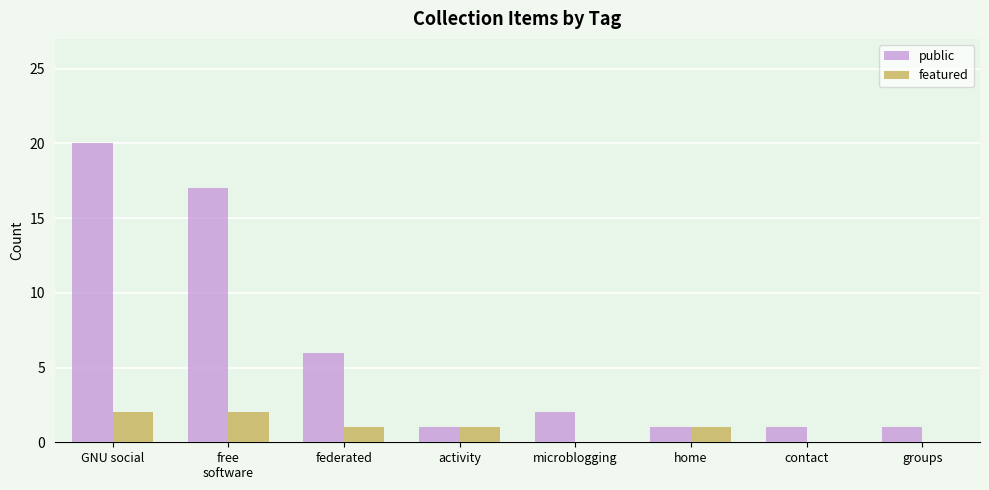

What is the spread (max minus min) of values at microblogging?

2